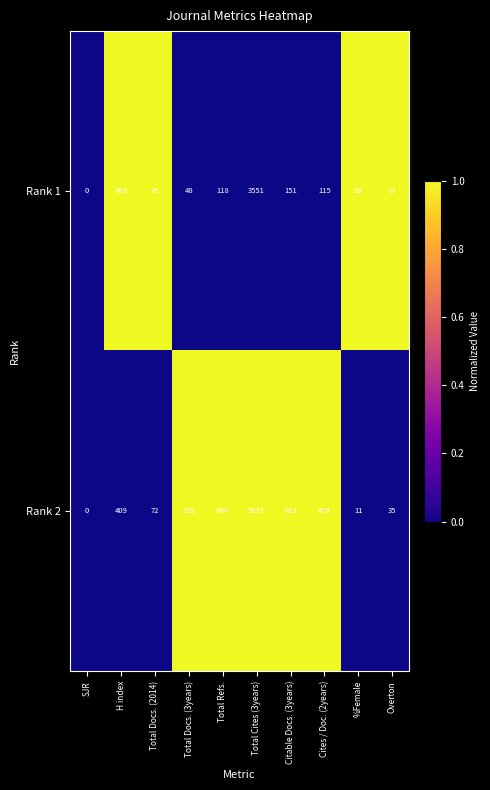

How many categories are shown in the chart?

10